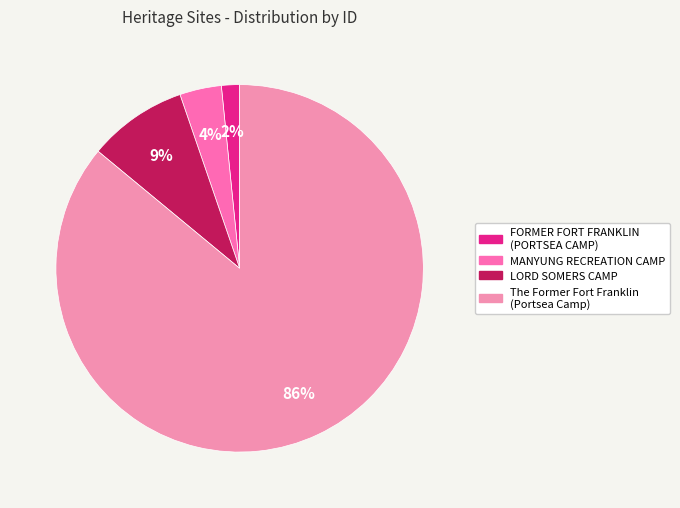

Count the number of slices in the pie.

4